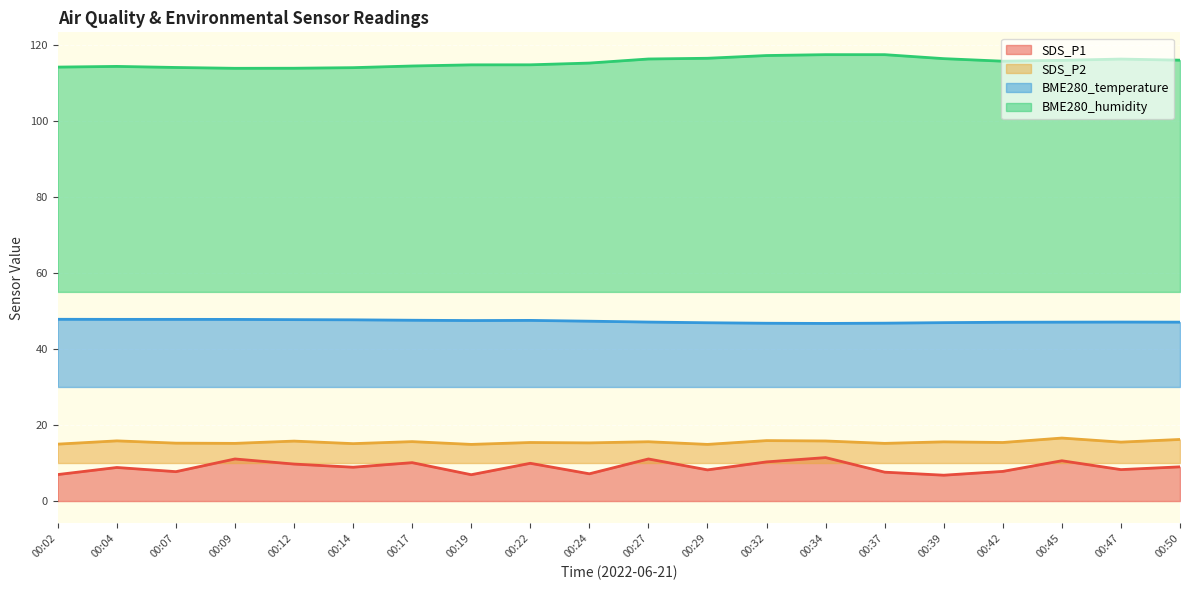

How many lines are shown in the chart?

4